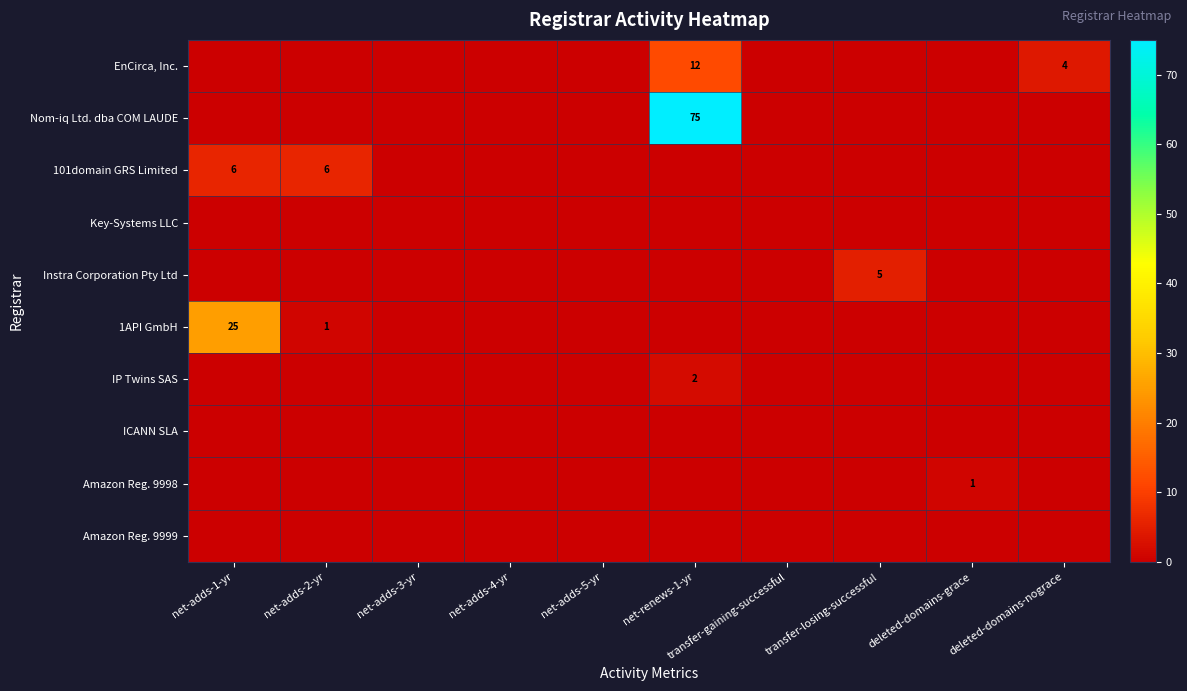

Which series has the largest range (max minus min)?

Nom-iq Ltd. dba COM LAUDE